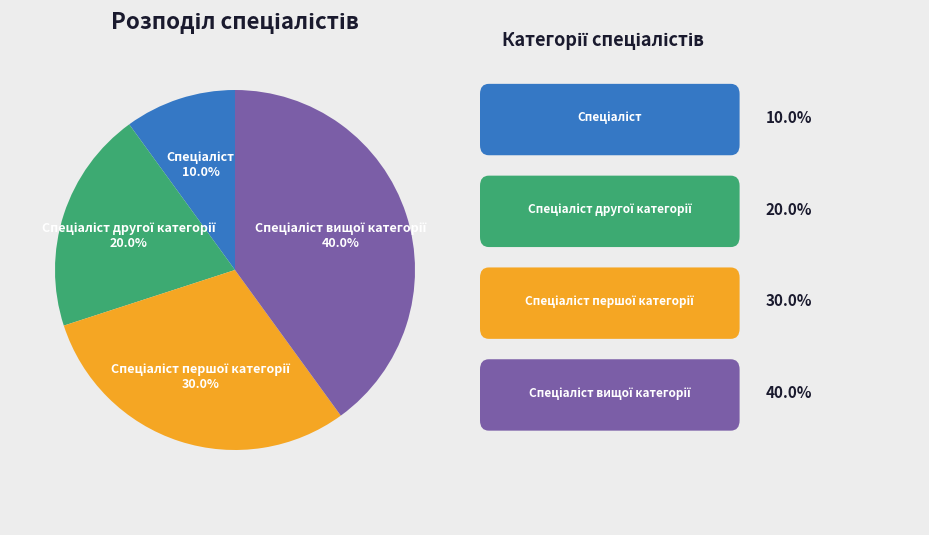

Does any single category account for the majority?

No